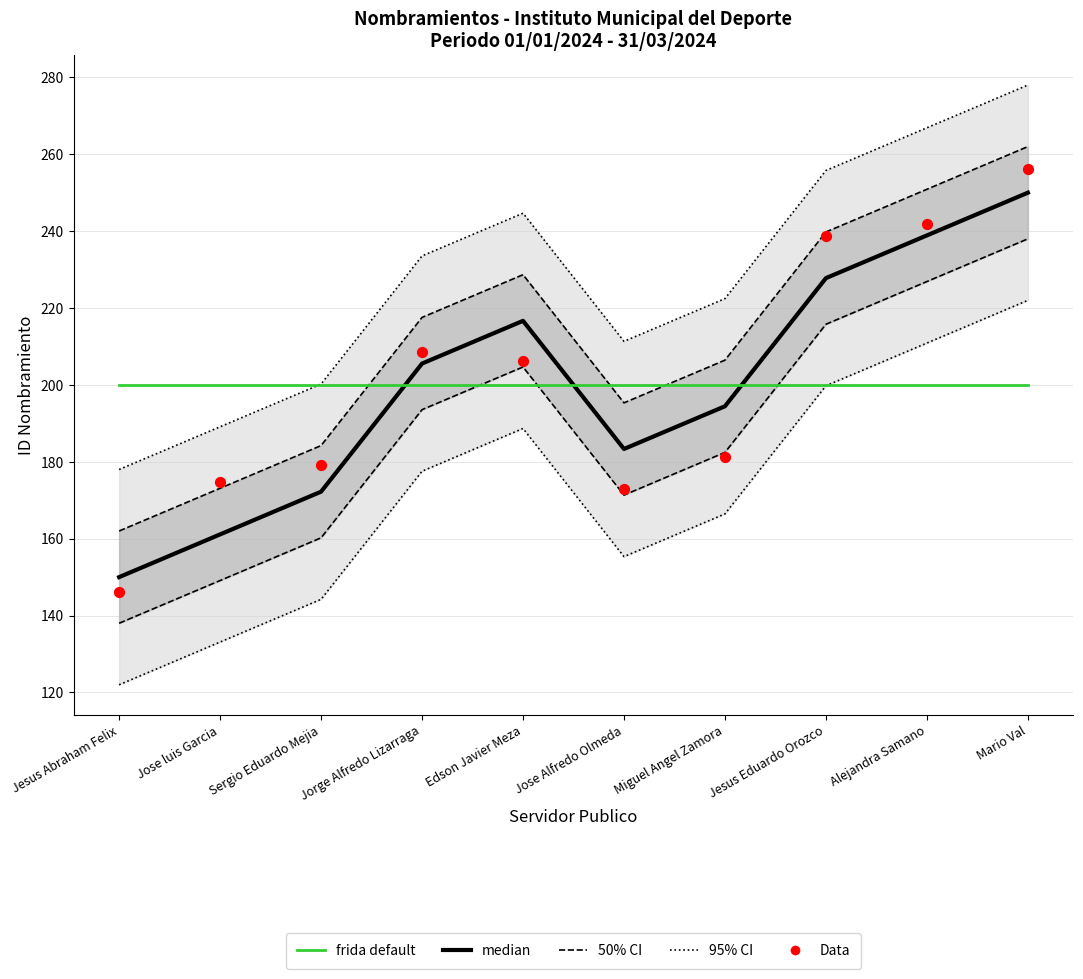

Which series reaches the maximum Y coordinate?

95% CI